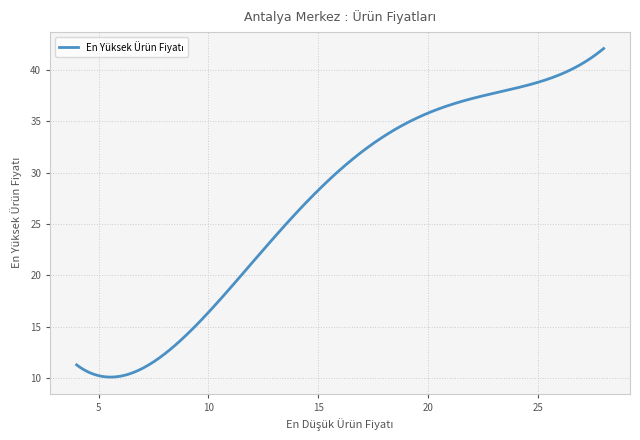

What is the difference between the maximum and minimum values?

32.0